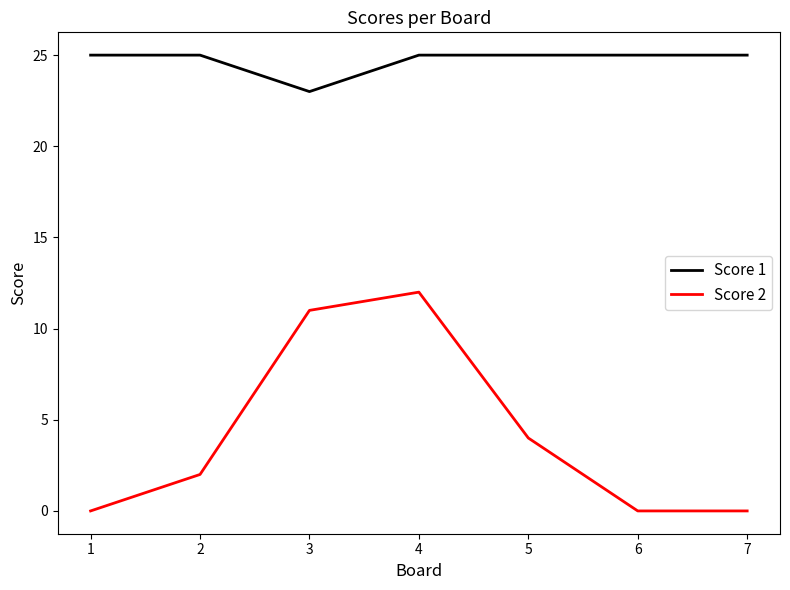

True or false: Score 2 and Score 1 intersect in this chart.

False